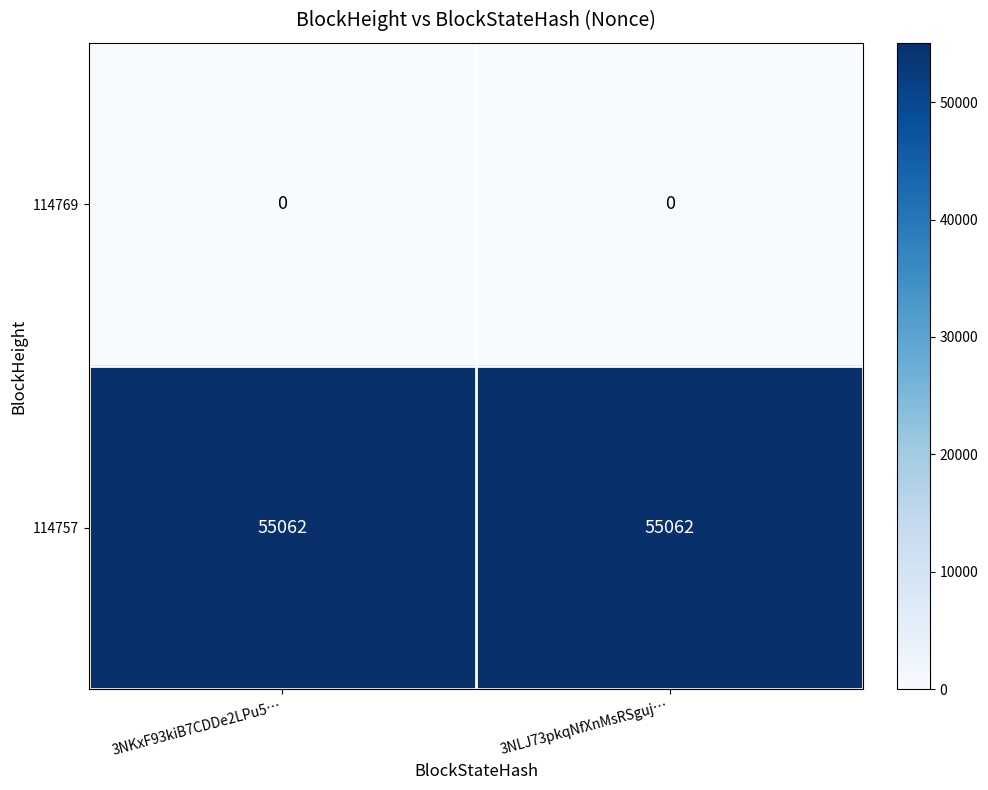

What is the highest value of the 114757 series?

55062